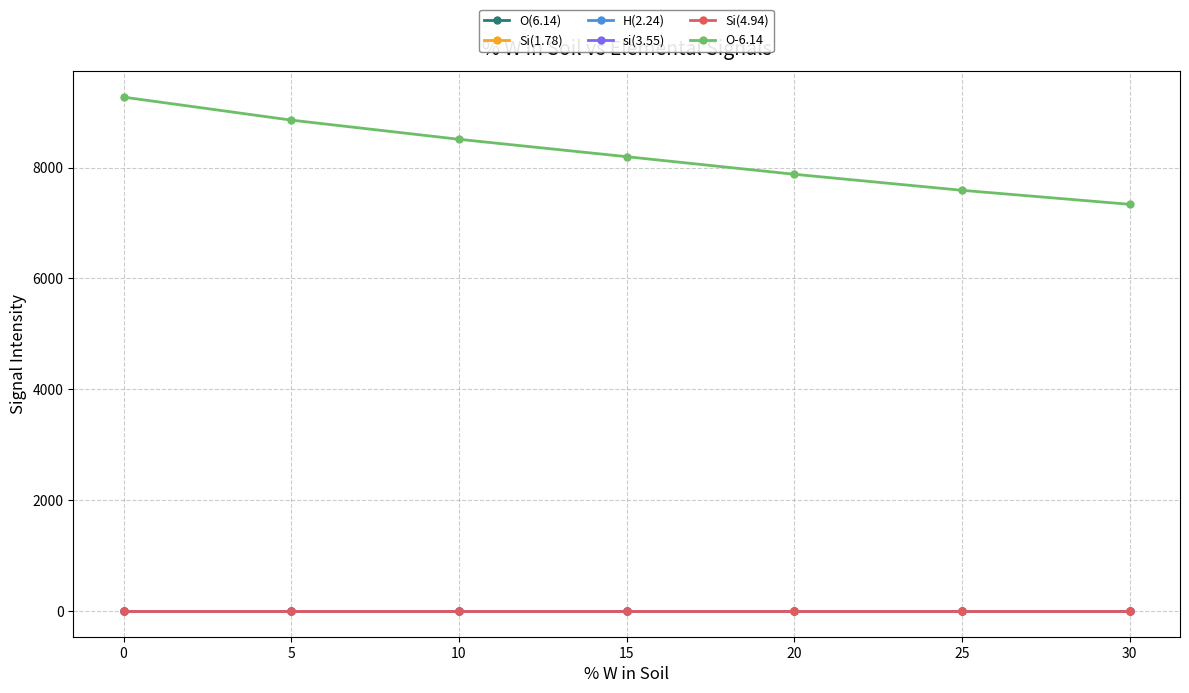

What is the total value across all series at 5?

8857.1